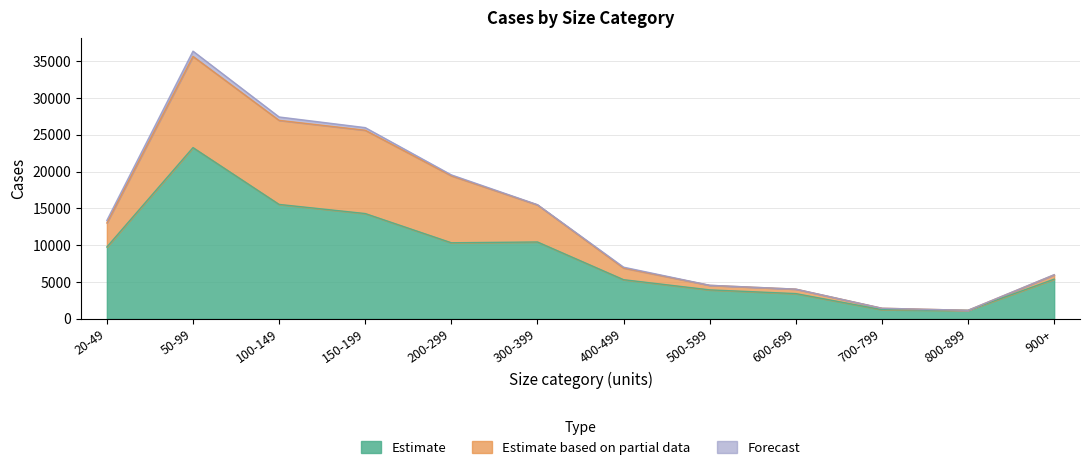

The Estimate series shows 10443 at 300-399. True or false?

True